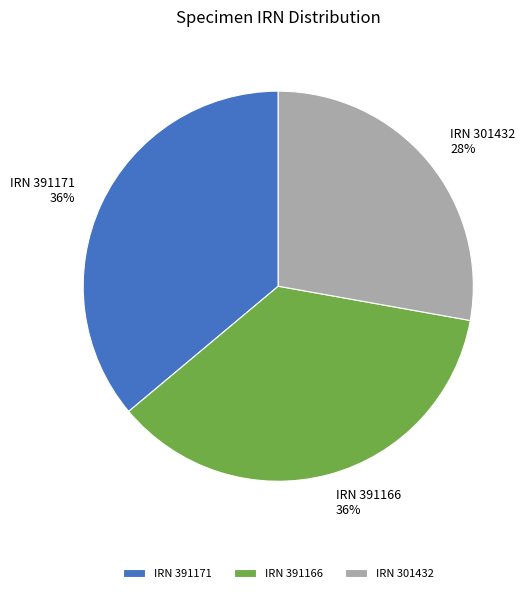

To the nearest percent, what is the difference between the largest and smallest slice percentages?

8%